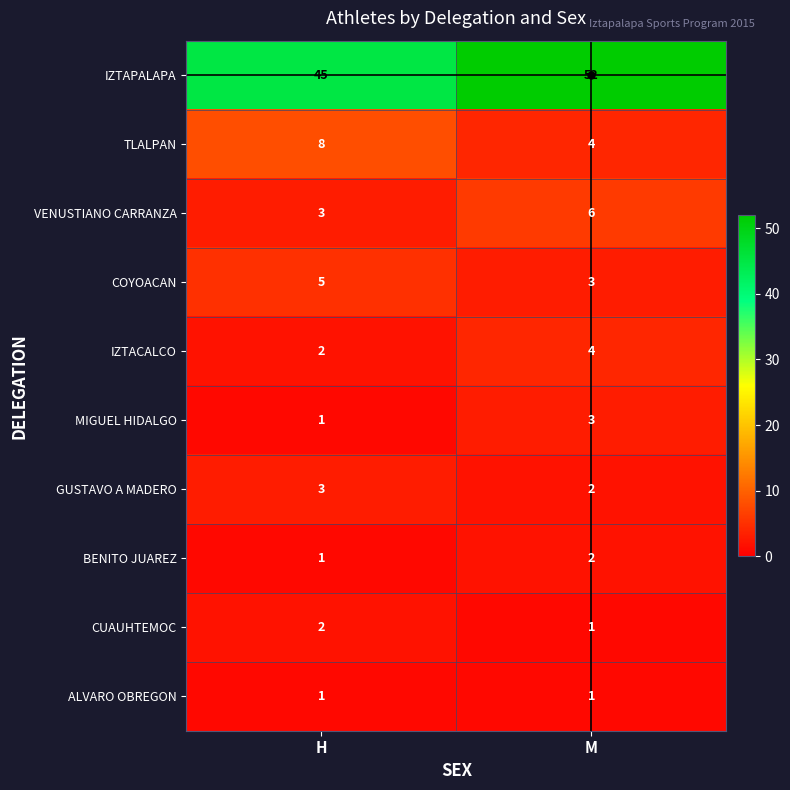

What is the sum of the MIGUEL HIDALGO values at H and M?

4